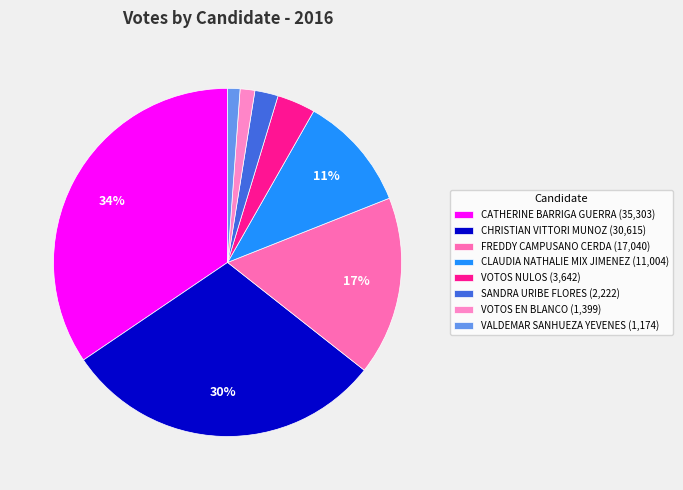

Is it true that VOTOS EN BLANCO is 1% of the pie?

True